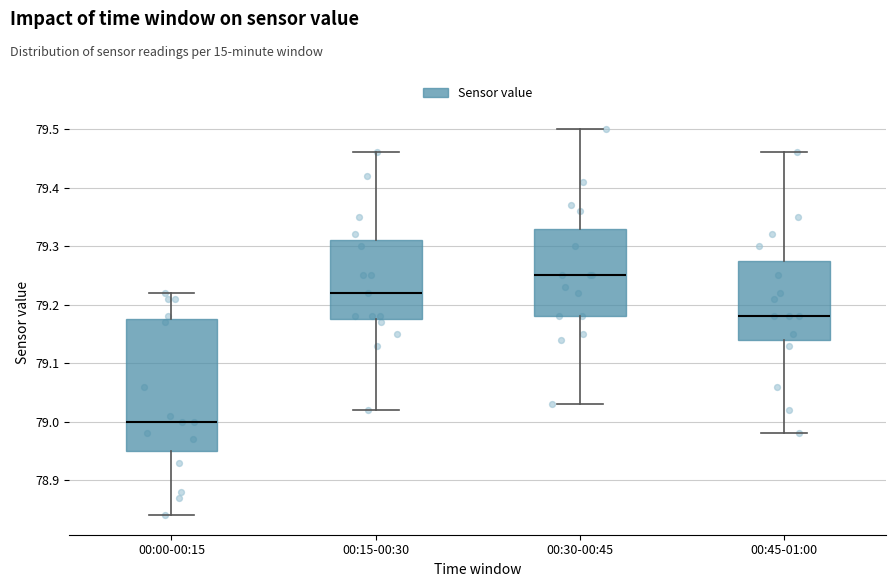

Which box's median line is the highest?

00:30-00:45